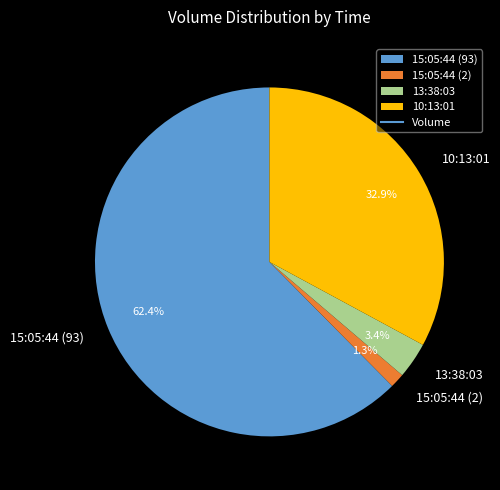

To the nearest percent, what is the difference between the 13:38:03 and 15:05:44 (2) slice percentages?

2%